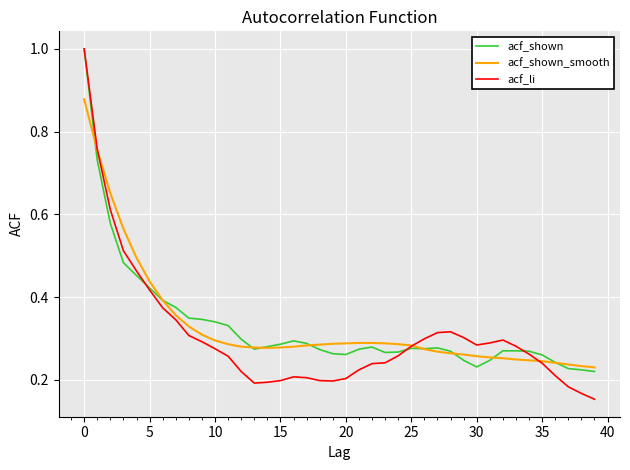

At how many categories does at least one series exceed 0?

40